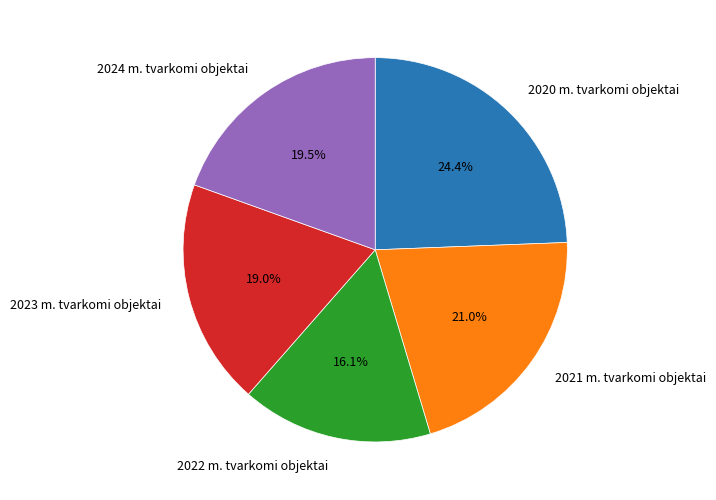

Is it true that 2021 m. tvarkomi objektai is 29% of the pie?

False